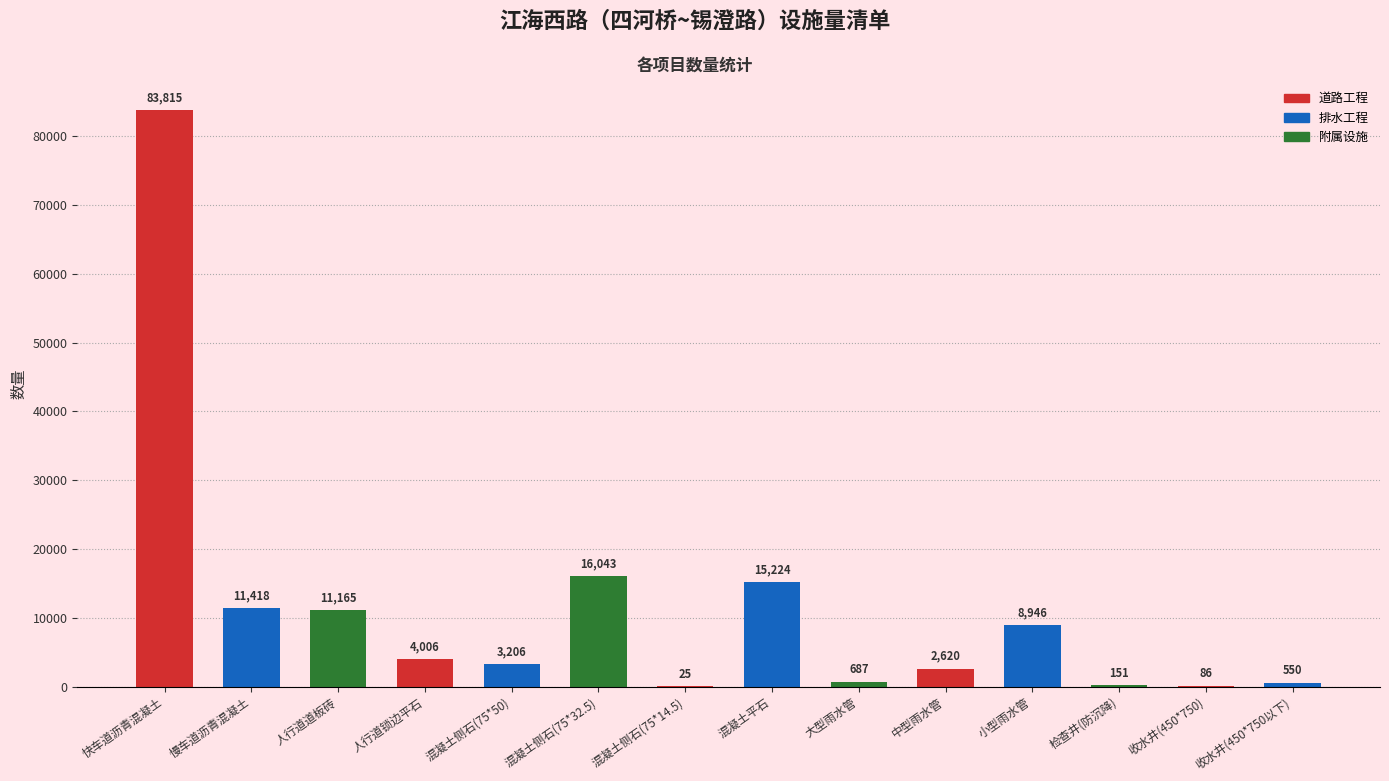

What is the sum of the values at 检查井(防沉降) and 人行道道板砖?

11316